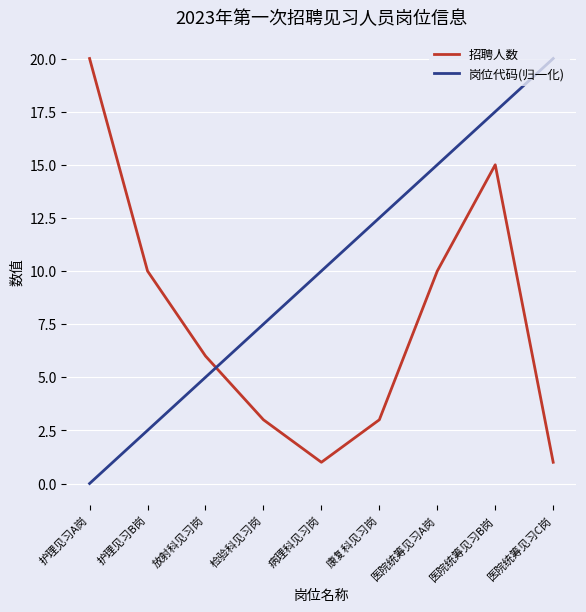

Which series has the largest range (max minus min)?

岗位代码(归一化)